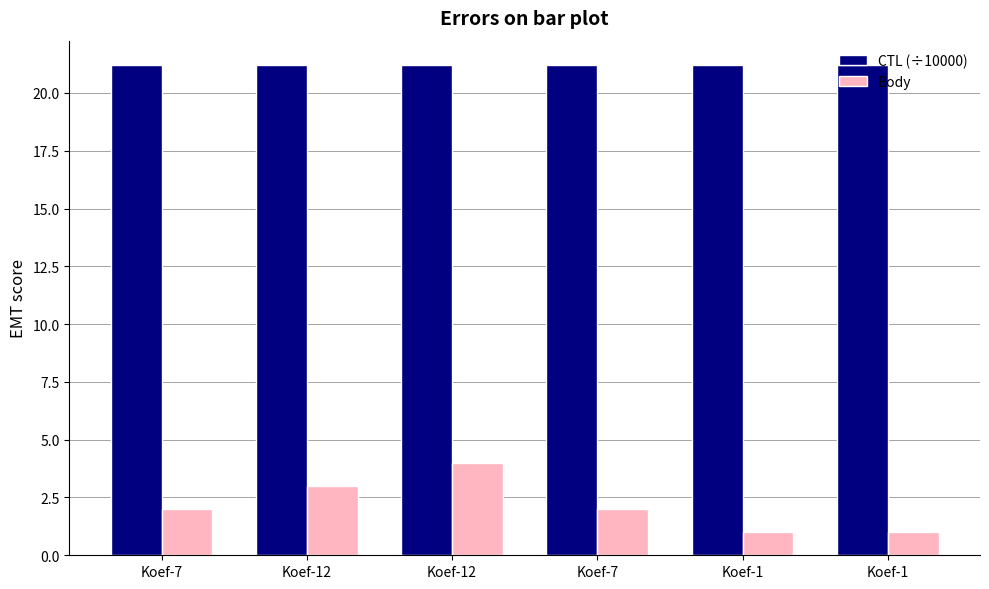

What is the average value of the CTL (÷10000) series?

21.2